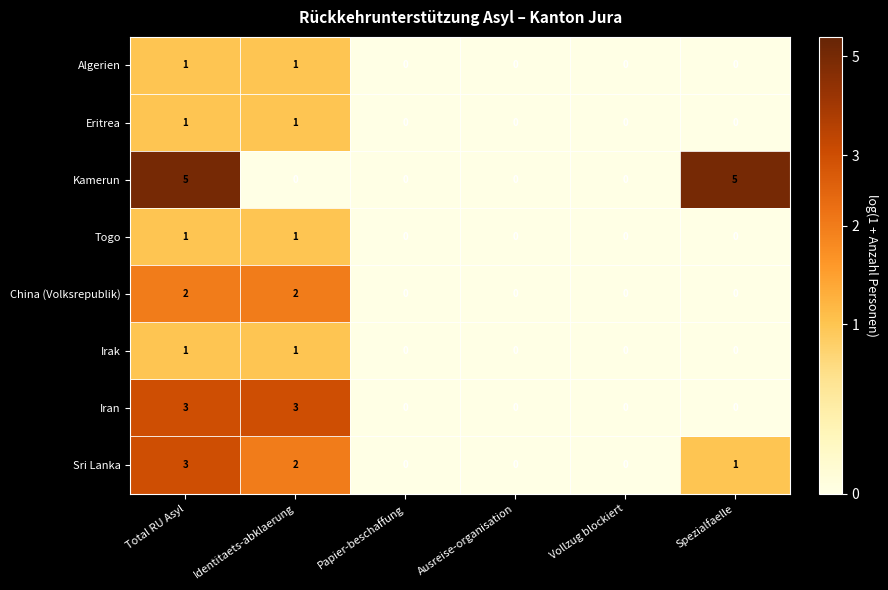

Which series changed the most between Identitaets-abklaerung and Papier-beschaffung?

Iran